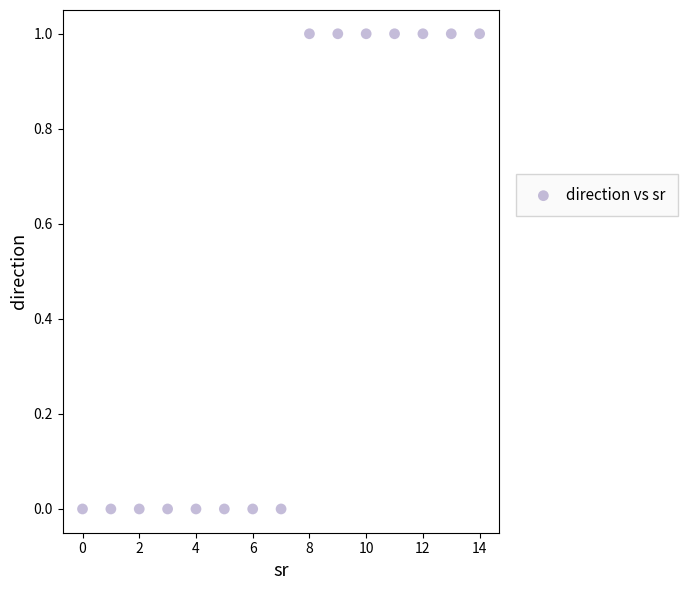

Count the number of points in this scatter plot.

15